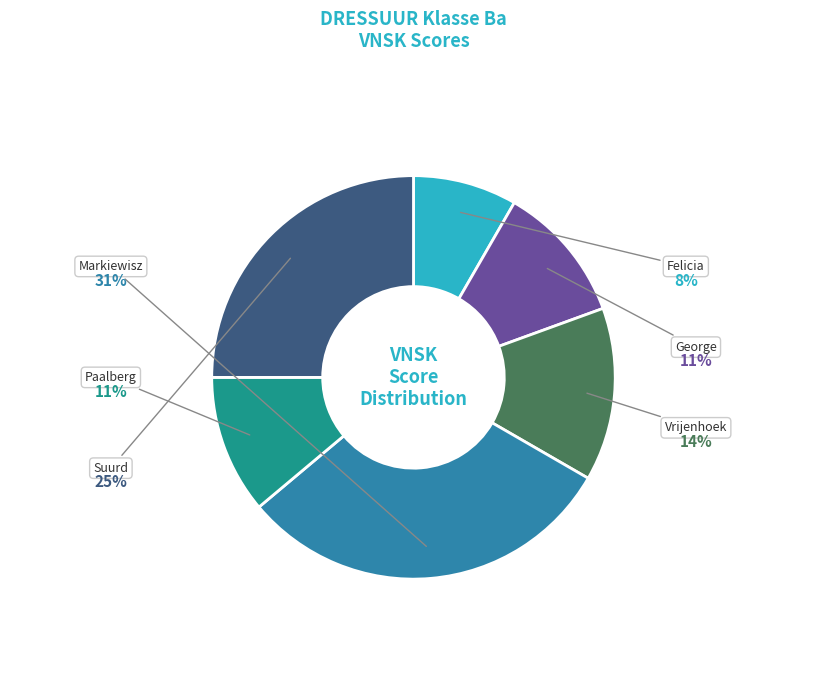

Does any single category account for the majority?

No